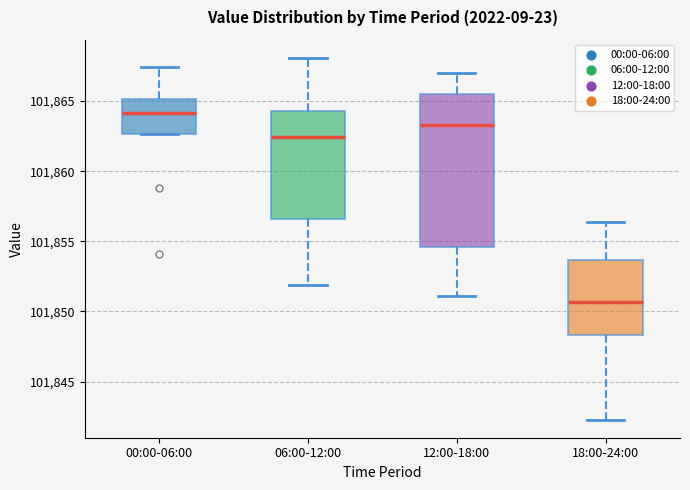

Reading left to right, read every box against the y-axis: the position of its median line, the range the box covers, and the ends of its whiskers. The values are not printed on the chart, so give them approximately, as read against the axis.

00:00-06:00: median 101864.0, box 101862.5 to 101865.0, whiskers 101862.5 to 101867.5
06:00-12:00: median 101862.5, box 101856.5 to 101864.5, whiskers 101852.0 to 101868.0
12:00-18:00: median 101863.5, box 101854.5 to 101865.5, whiskers 101851.0 to 101867.0
18:00-24:00: median 101850.5, box 101848.5 to 101853.5, whiskers 101842.5 to 101856.5